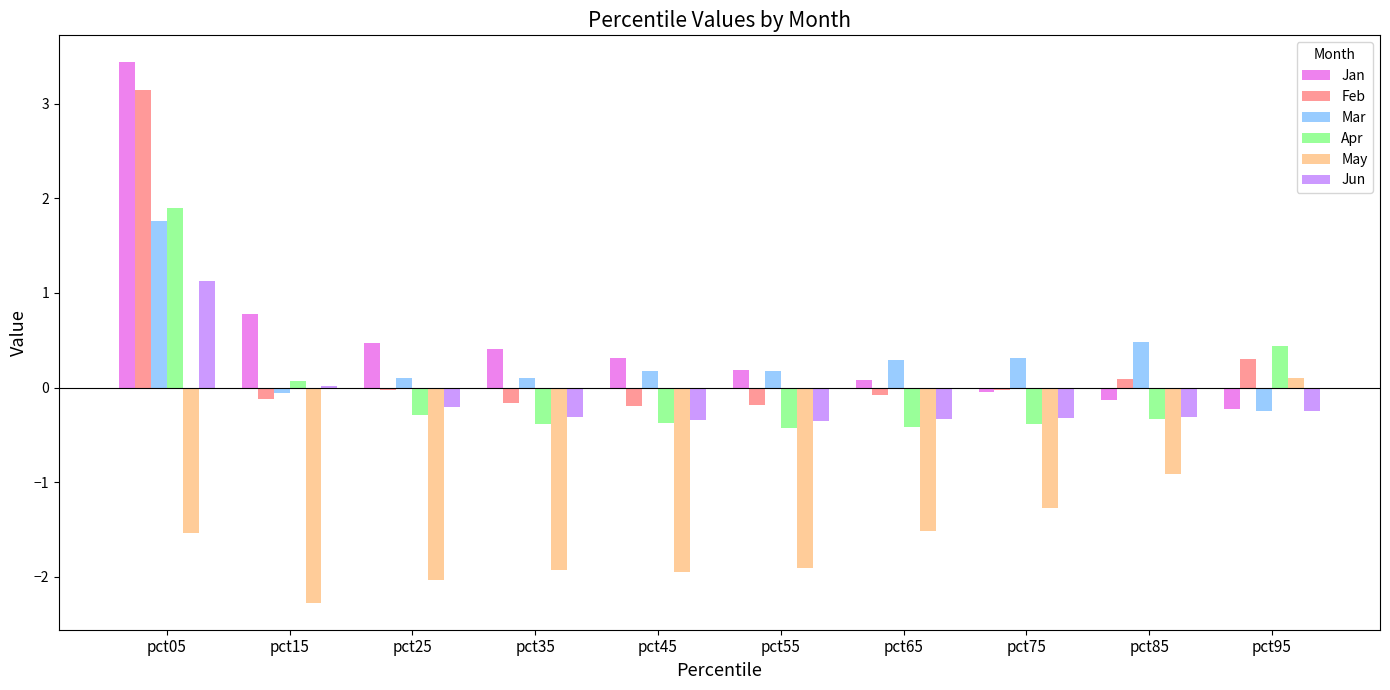

What is the sum of the Jun values at pct05 and pct25?

0.9